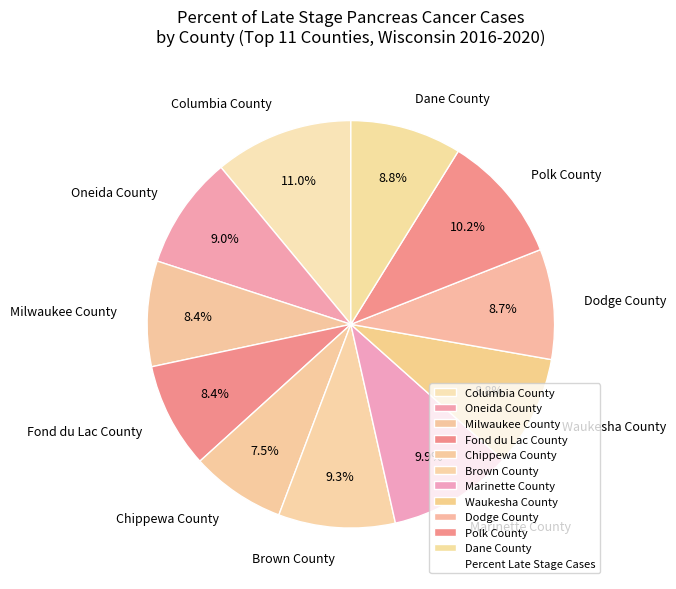

To the nearest percent, what portion does Oneida County represent?

9%